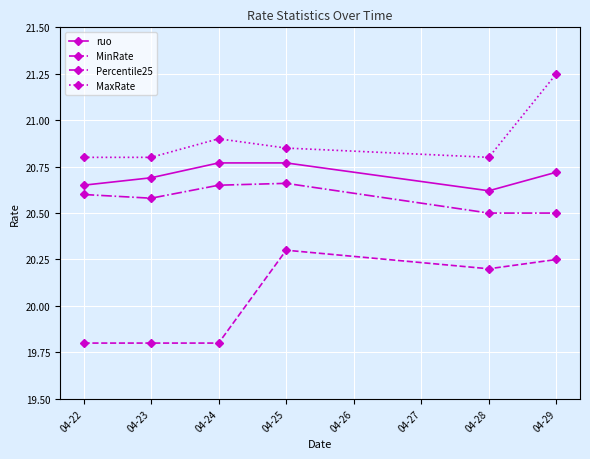

Rank the series by their maximum value, from lowest to highest.

MinRate, Percentile25, ruo, MaxRate